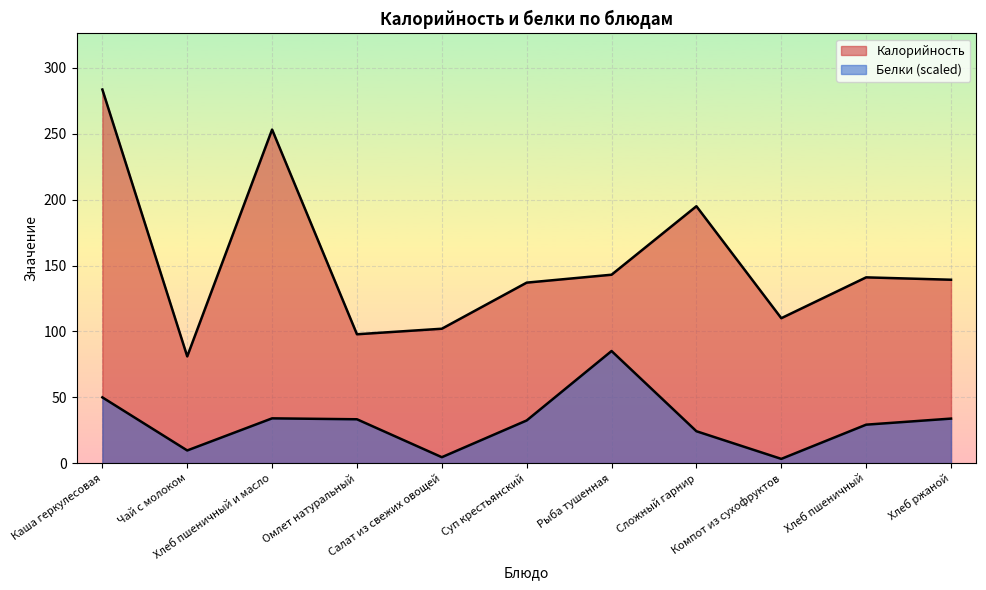

At which label is Калорийность closest to 182?

Сложный гарнир